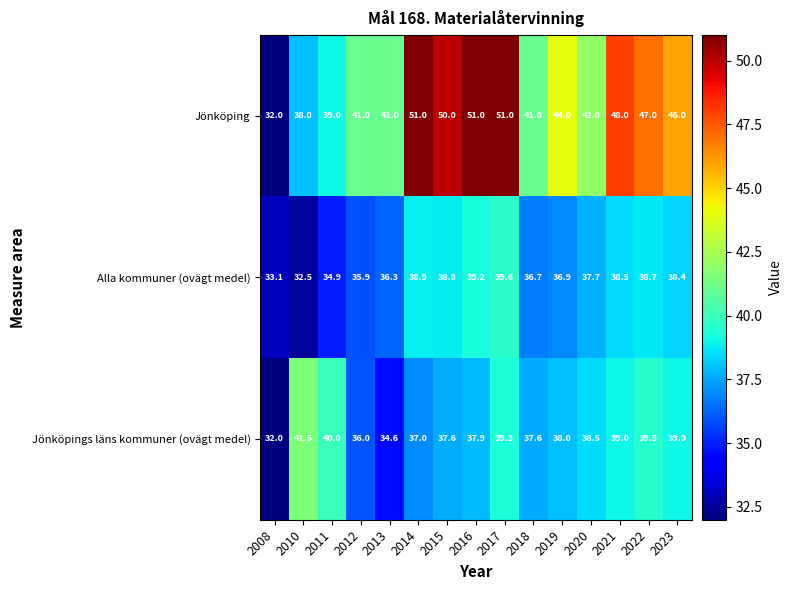

Where does the Jönköpings läns kommuner (ovägt medel) series first go above 38?

2010